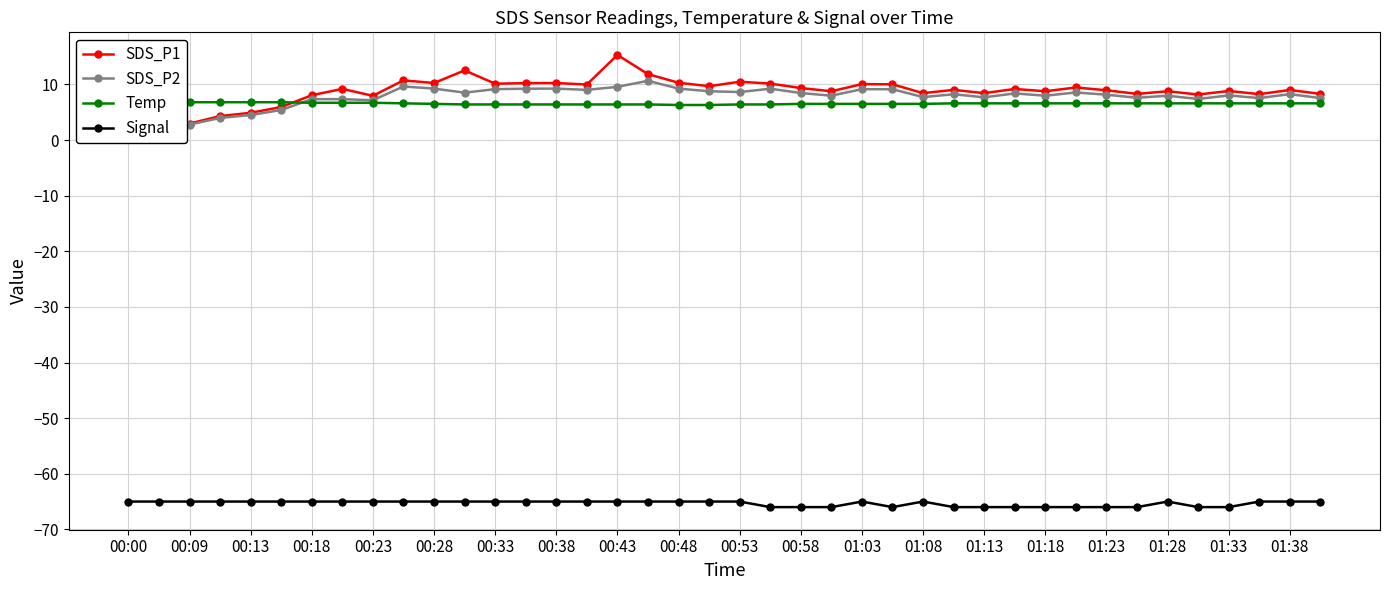

Count the Temp values in the range 6 to 7.

40